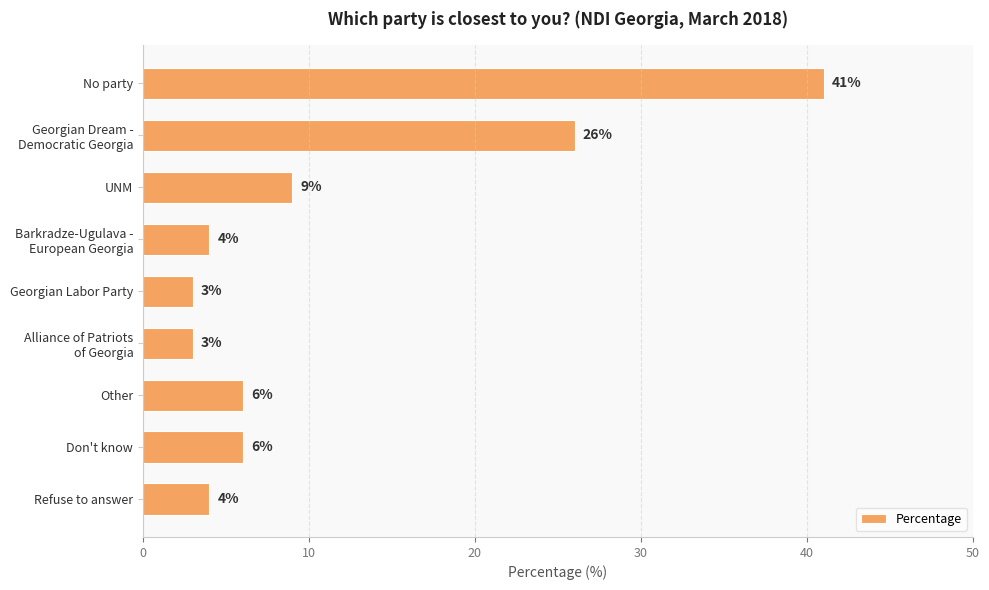

Reading bottom to top, what are all the values shown in this chart?

4	6	6	3	3	4	9	26	41